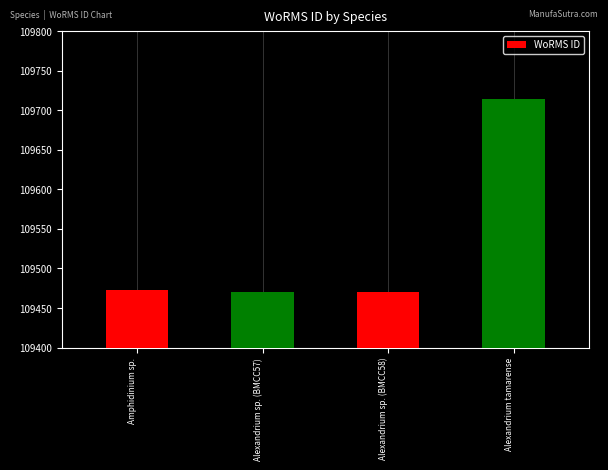

Reading right to left, what are all the values shown in this chart?

Alexandrium tamarense=109714	Alexandrium sp. (BMCC58)=109470	Alexandrium sp. (BMCC57)=109470	Amphidinium sp.=109473